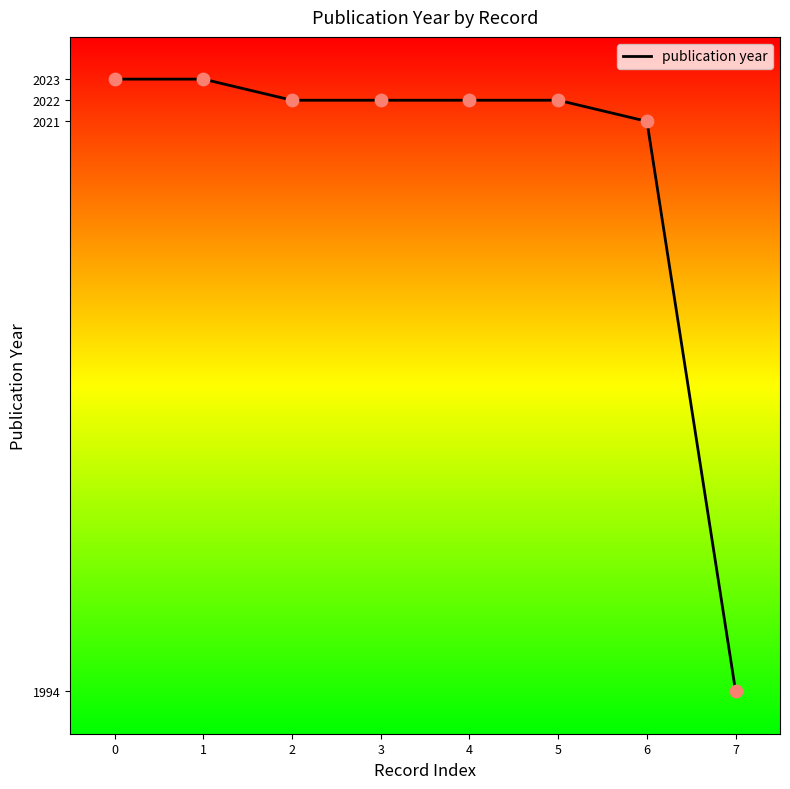

Approximately how many times larger is the value at 7 compared to 0?

1.0